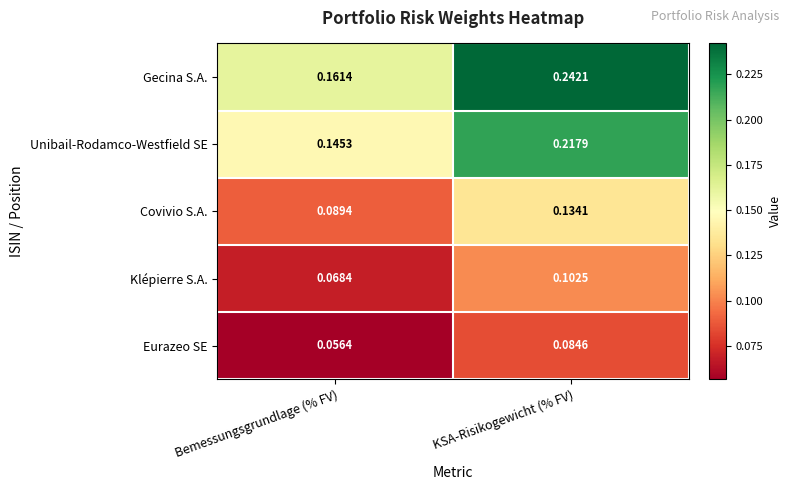

At which category does the chart reach its minimum across all series?

Bemessungsgrundlage (% FV)